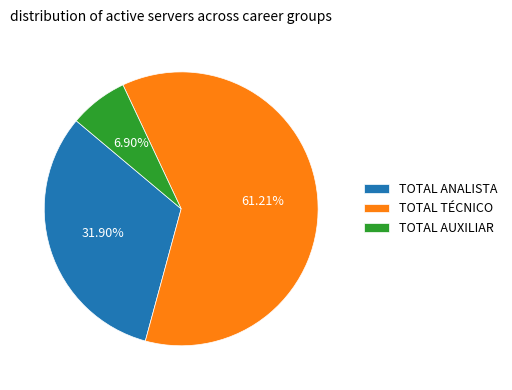

To the nearest percent, what is the difference between the largest and smallest slice percentages?

54%